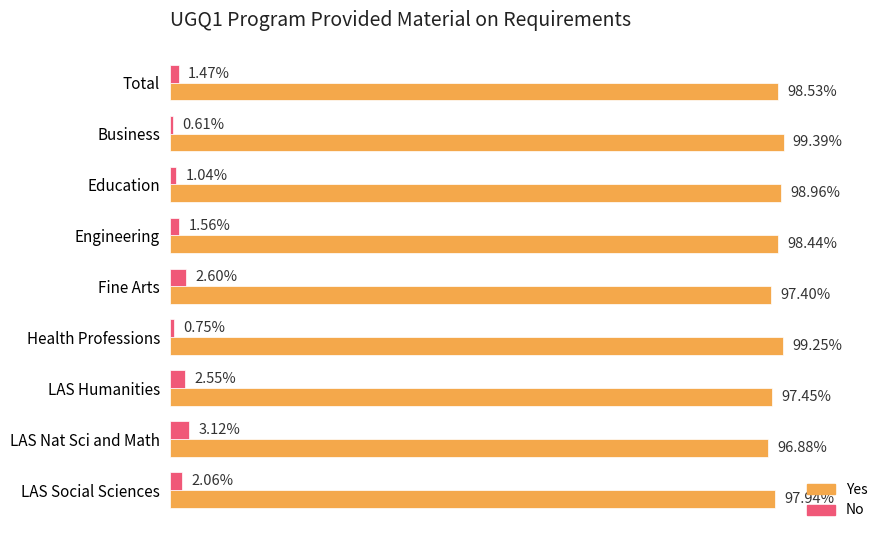

Where is No nearest to the value 1?

Education